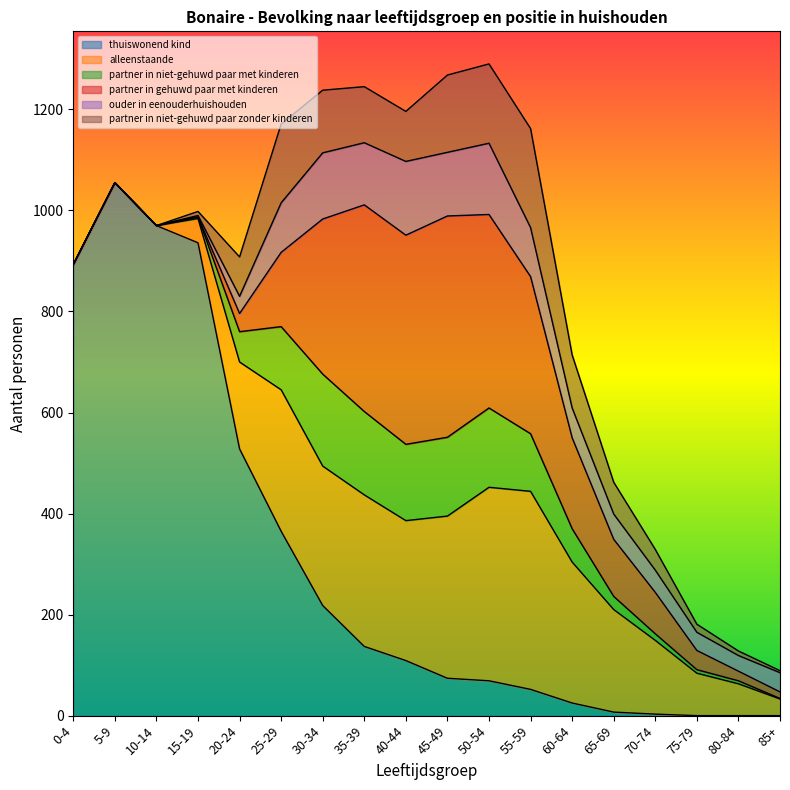

True or false: thuiswonend kind and partner in niet-gehuwd paar zonder kinderen intersect in this chart.

True